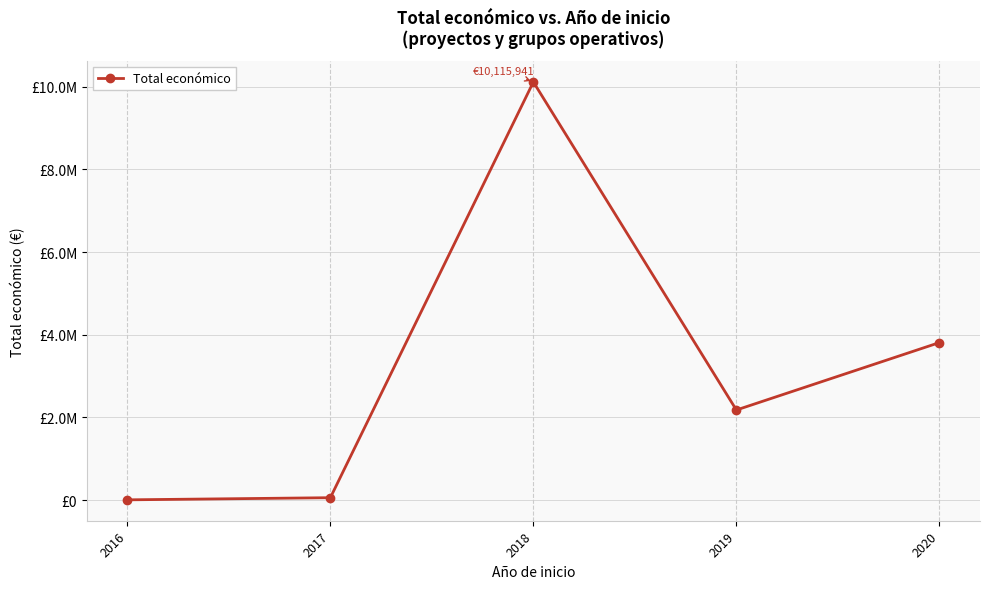

Reading right to left, list all the values displayed in this chart.

3810369	2179363	10115941	57426	5718